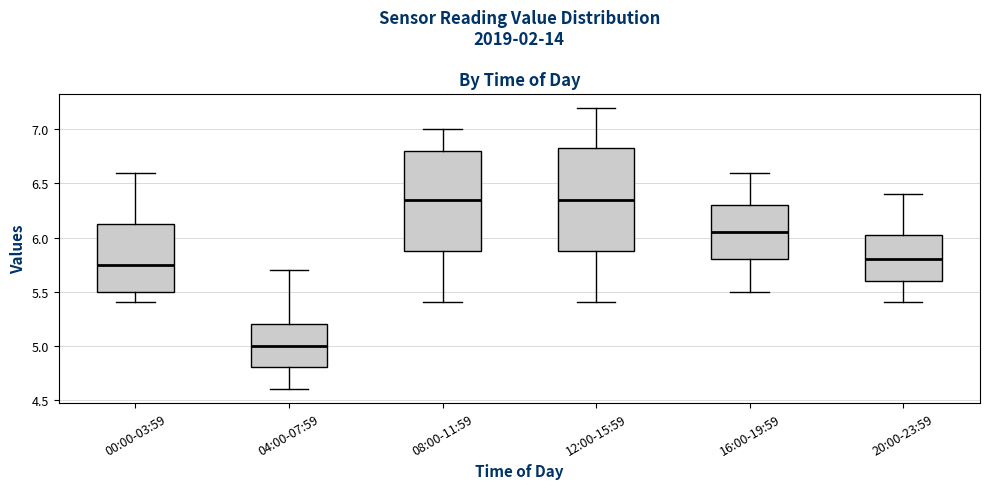

Reading left to right, read every box against the y-axis: the position of its median line, the range the box covers, and the ends of its whiskers. The values are not printed on the chart, so give them approximately, as read against the axis.

00:00-03:59: median 5.75, box 5.50 to 6.15, whiskers 5.40 to 6.60
04:00-07:59: median 5.00, box 4.80 to 5.20, whiskers 4.60 to 5.70
08:00-11:59: median 6.35, box 5.90 to 6.80, whiskers 5.40 to 7.00
12:00-15:59: median 6.35, box 5.90 to 6.85, whiskers 5.40 to 7.20
16:00-19:59: median 6.05, box 5.80 to 6.30, whiskers 5.50 to 6.60
20:00-23:59: median 5.80, box 5.60 to 6.05, whiskers 5.40 to 6.40